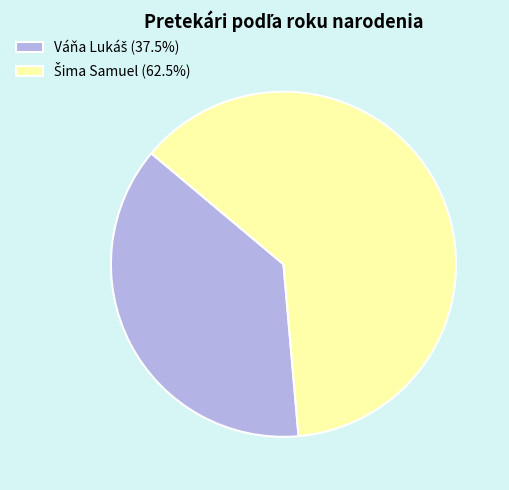

Does any single category account for the majority?

Yes